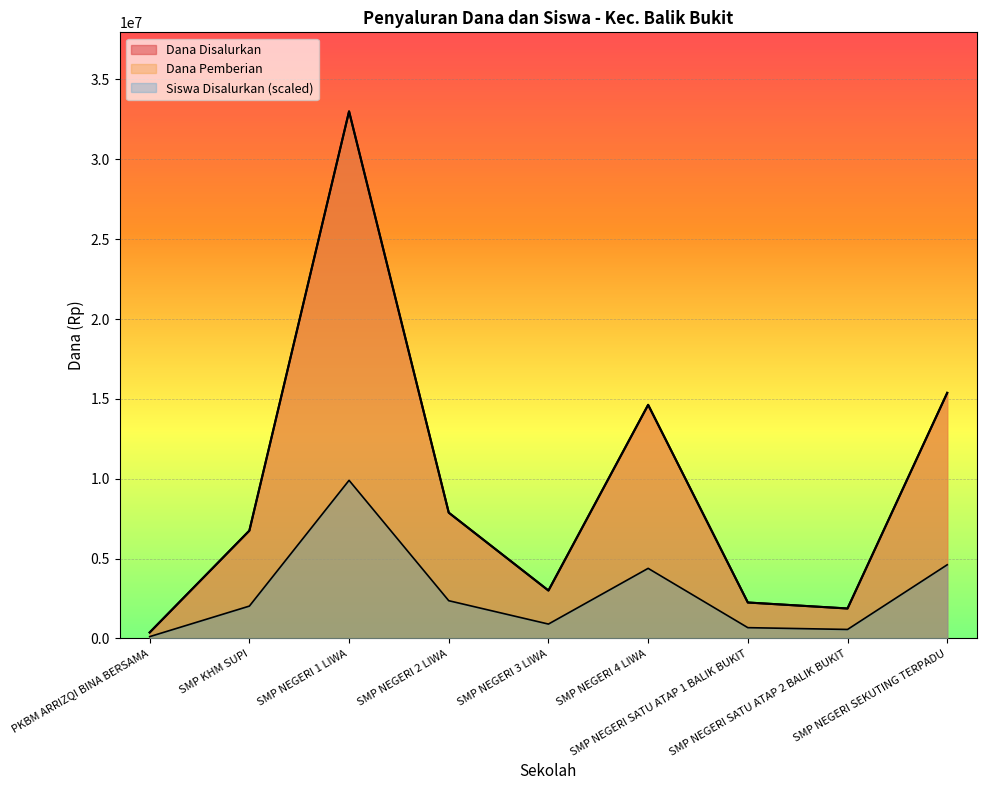

How many data points in Dana Pemberian are above 6750000?

4